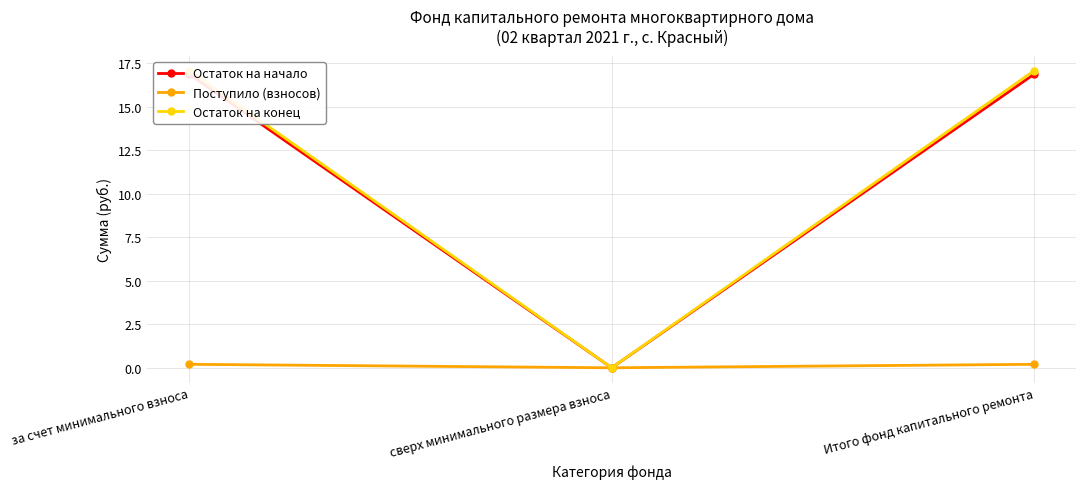

Reading right to left, what are all the values shown in this chart?

Остаток на начало: 16.9	0.0	16.9
Поступило (взносов): 0.2	0.0	0.2
Остаток на конец: 17.1	0.0	17.1